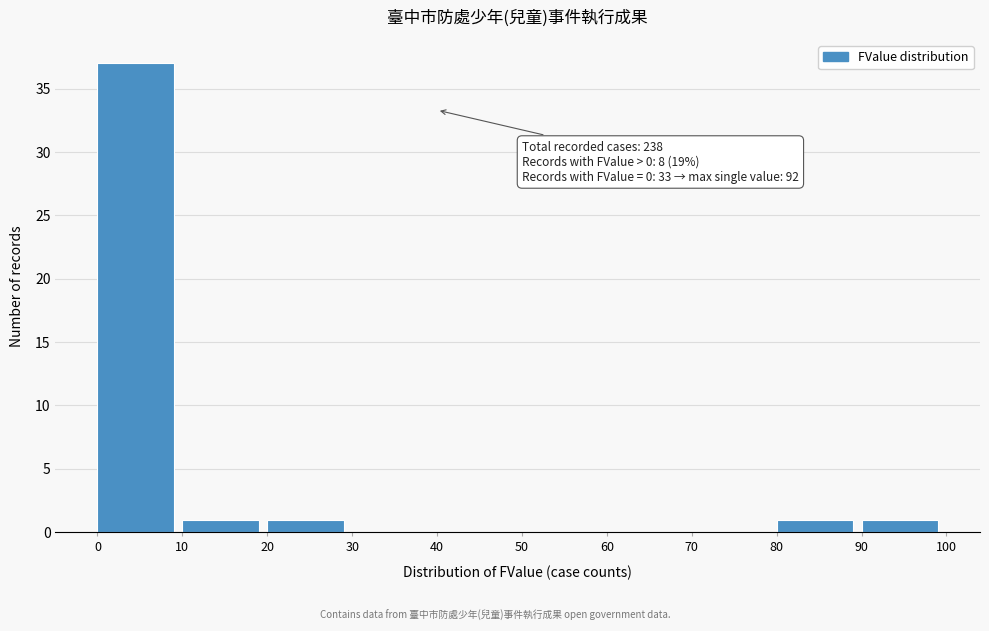

Which range on the x-axis has the tallest bar?

0 to 10